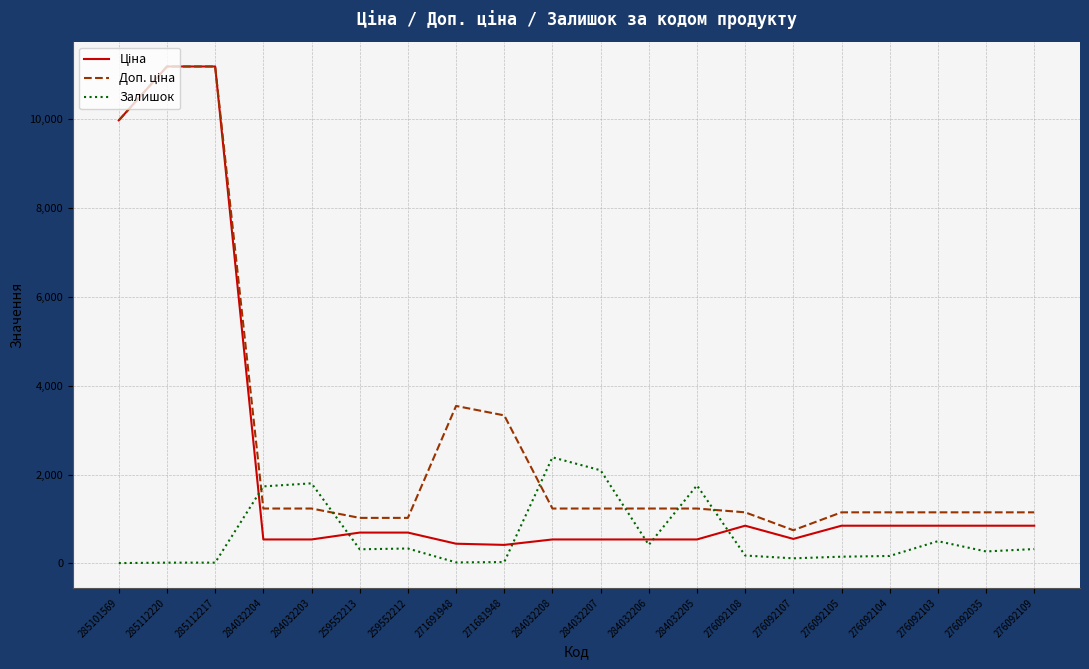

True or false: Залишок has a value of 30.0 at 271681948.

True